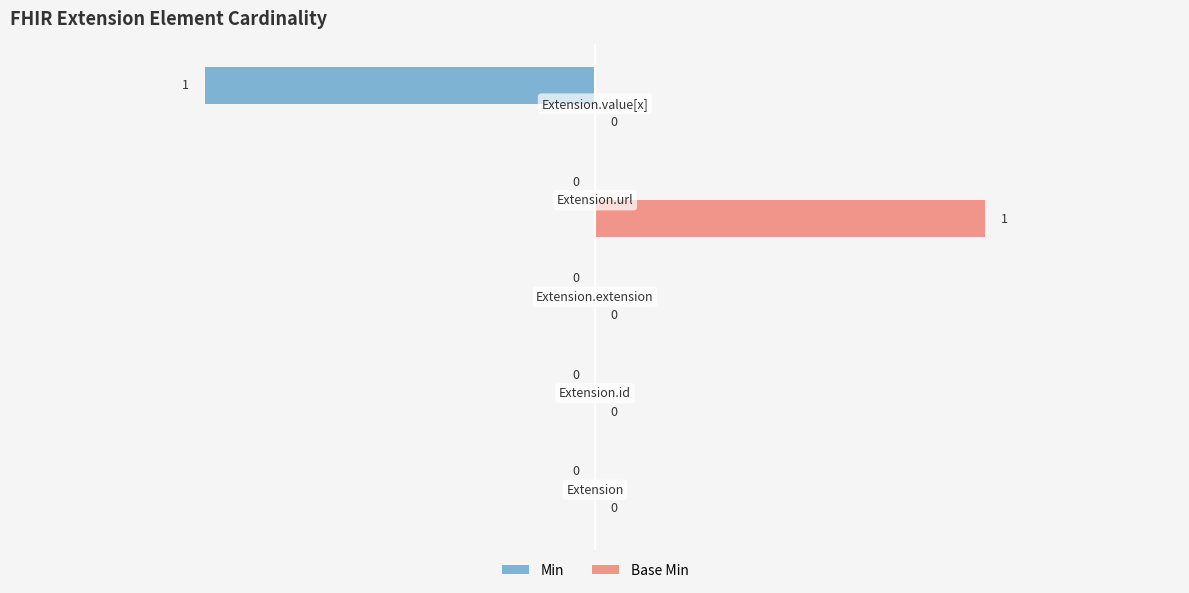

Which series has the largest total across all categories?

Base Min